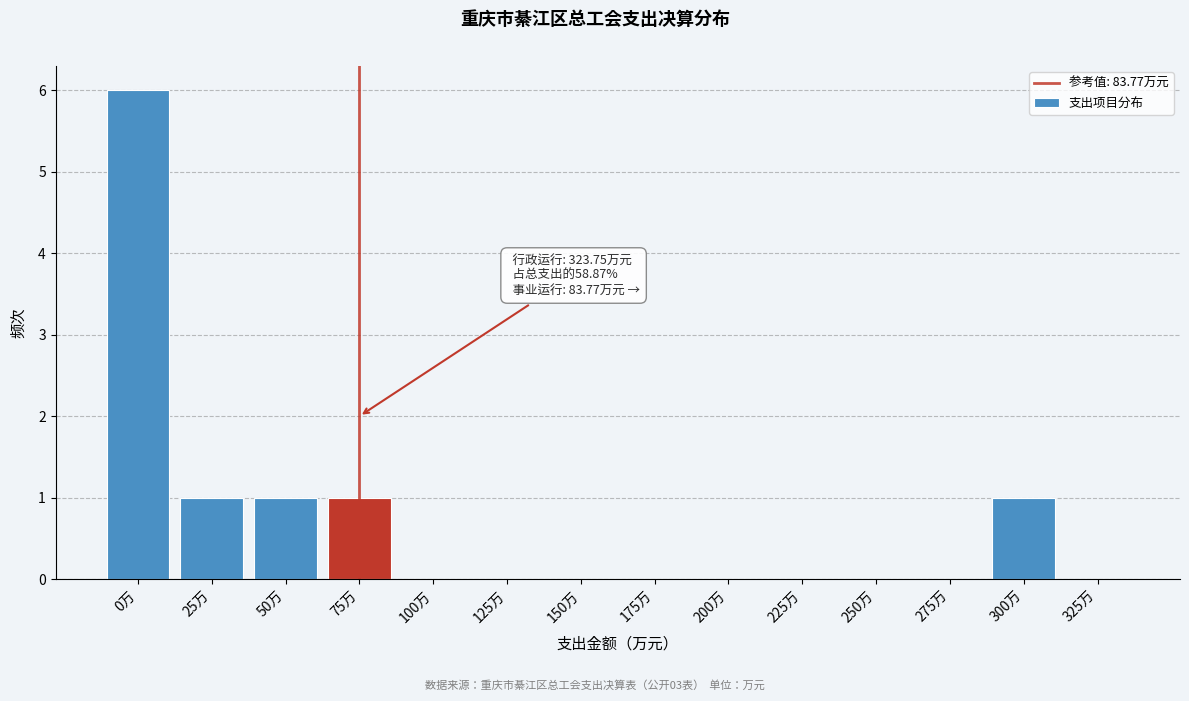

Reading left to right, what are all the values shown in this chart?

0万=6	25万=1	50万=1	75万=1	100万=0	125万=0	150万=0	175万=0	200万=0	225万=0	250万=0	275万=0	300万=1	325万=0